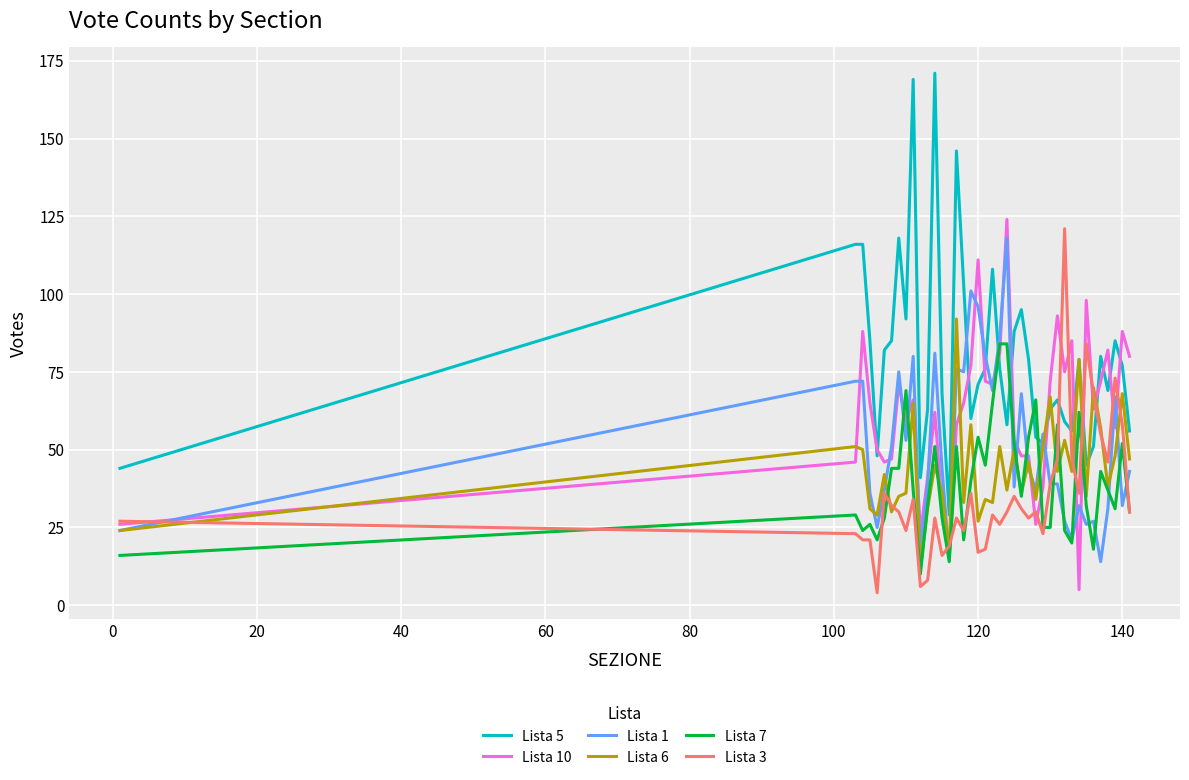

Which series has the widest spread of values?

Lista 5